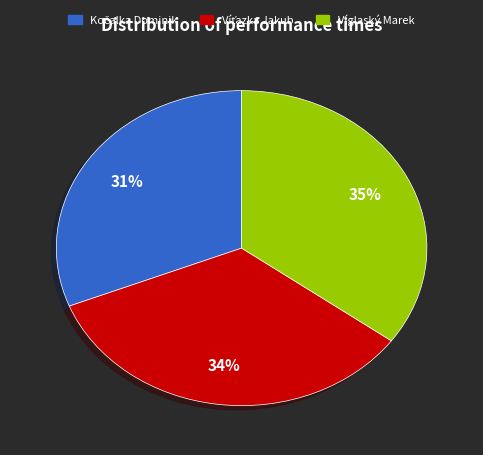

To the nearest percent, what is the average slice percentage?

33%